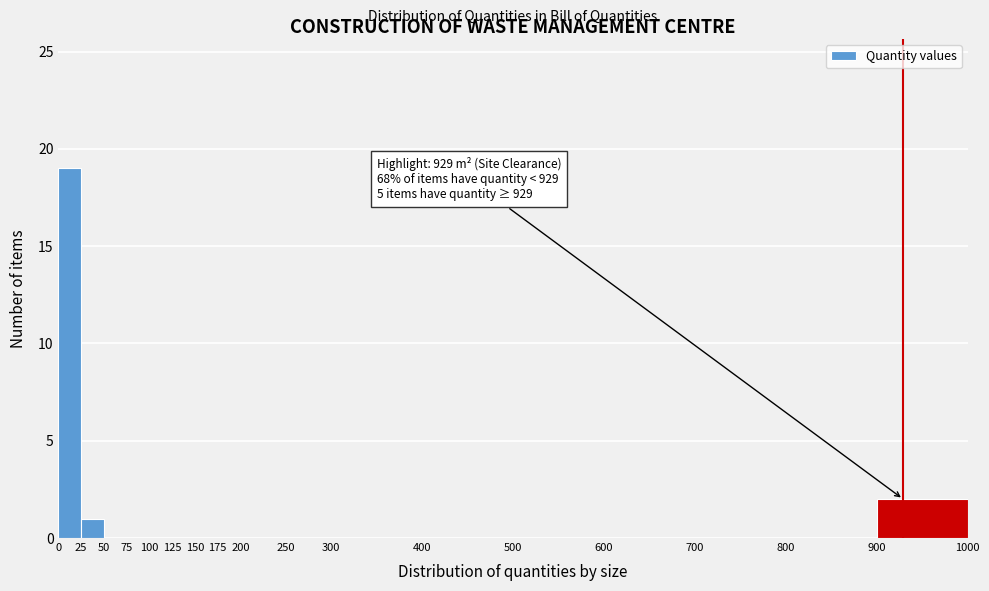

Which range on the x-axis has the tallest bar?

0 to 25